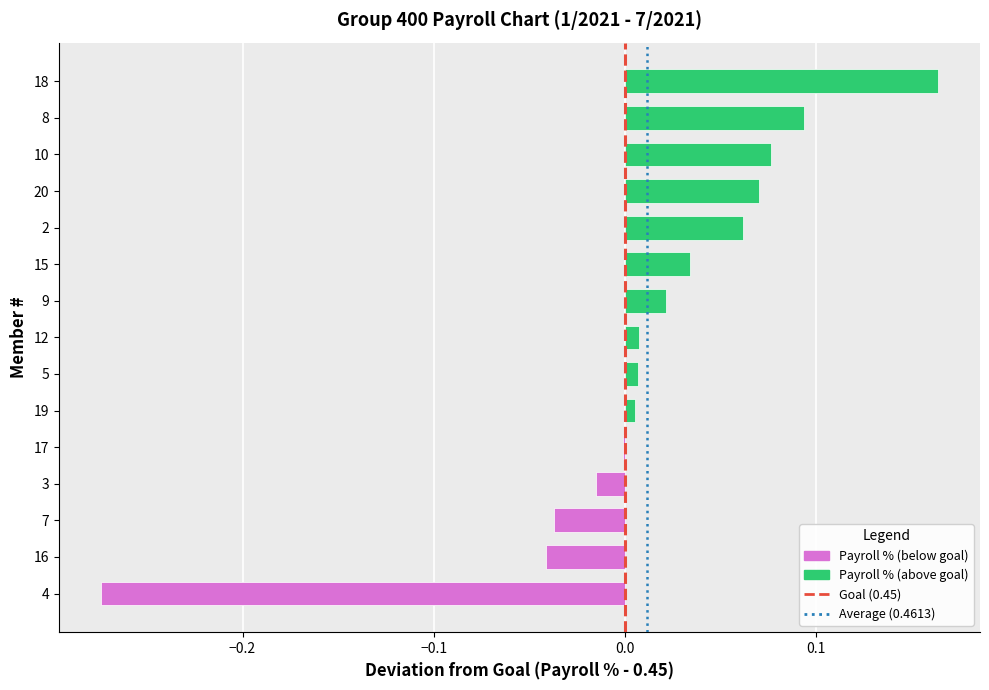

What is the change in value from 4 to 7?

+0.2